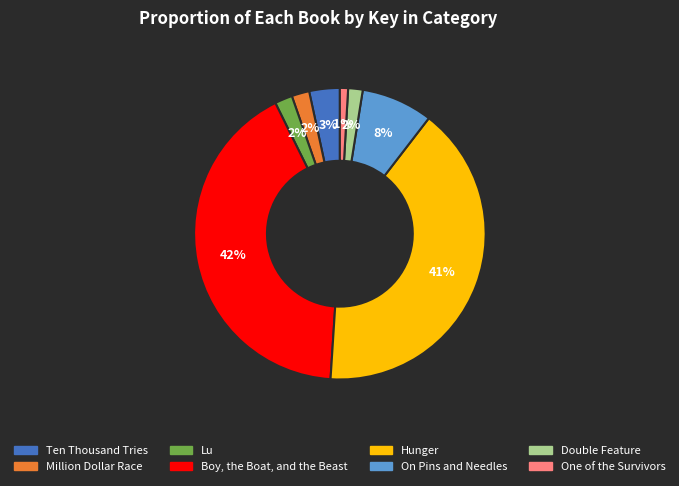

How many slices are in this pie chart?

8